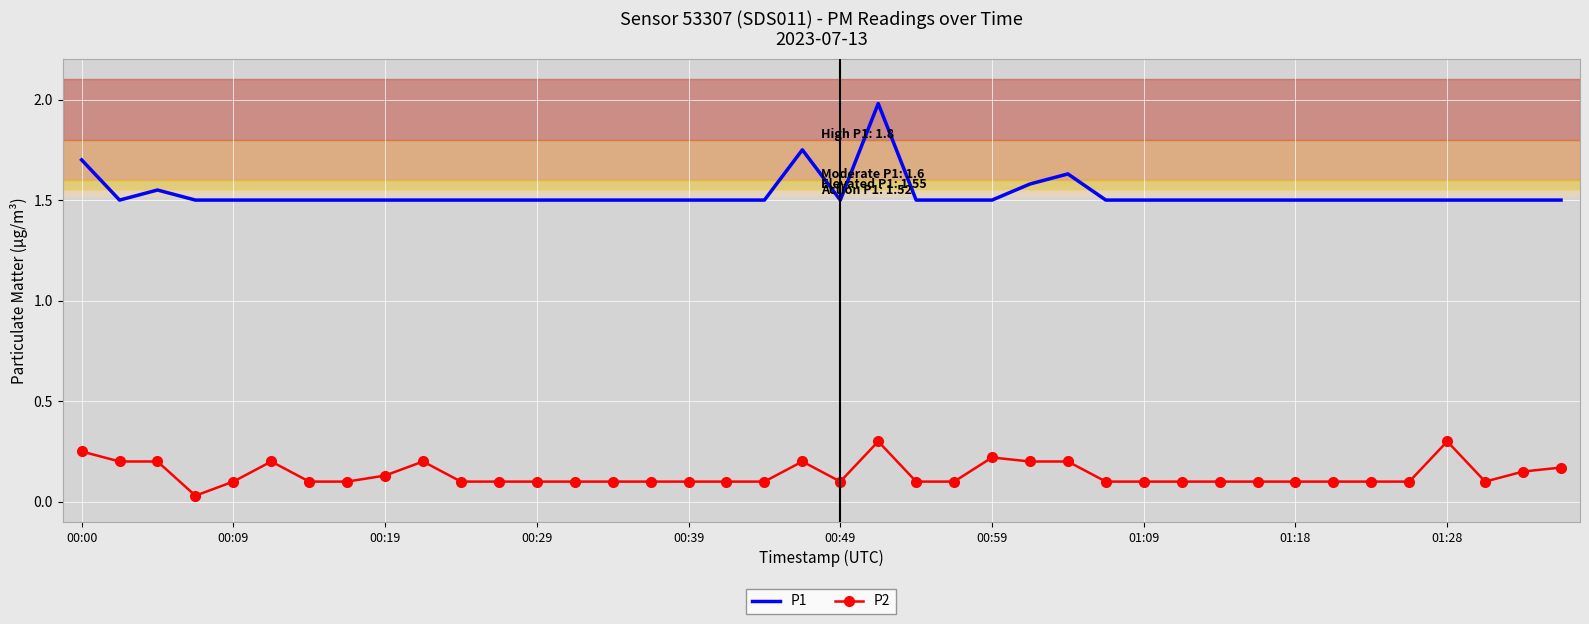

Rank the series by their maximum value, from lowest to highest.

P2, P1